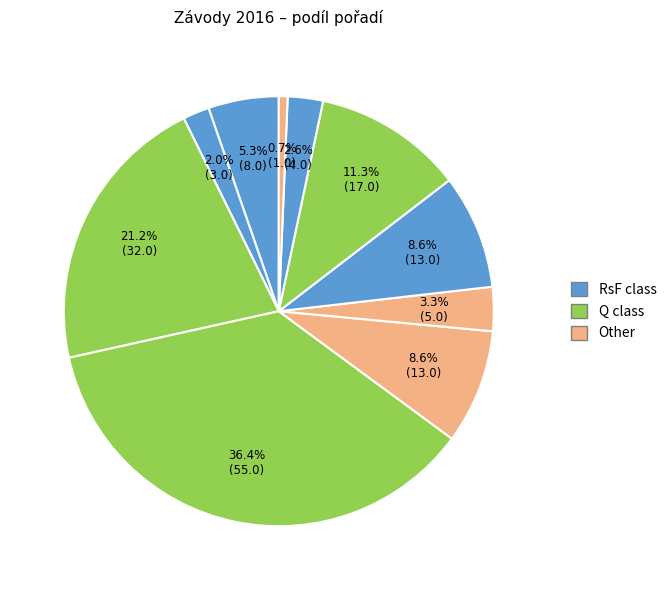

Count the number of slices in the pie.

10